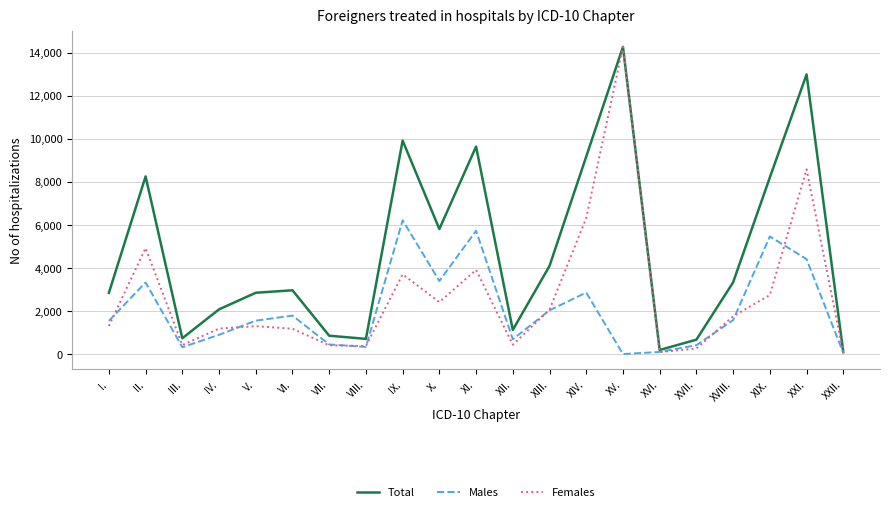

Where is Females nearest to the value 7151?

XIV.